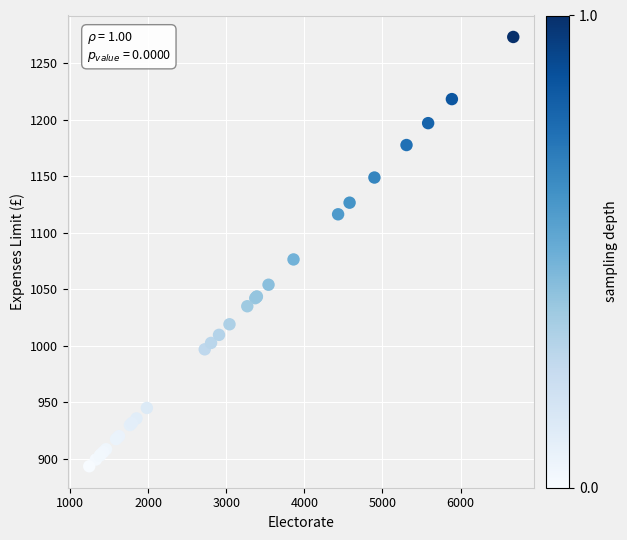

What Y value in the scatter plot is closest to 1083?

1076.3